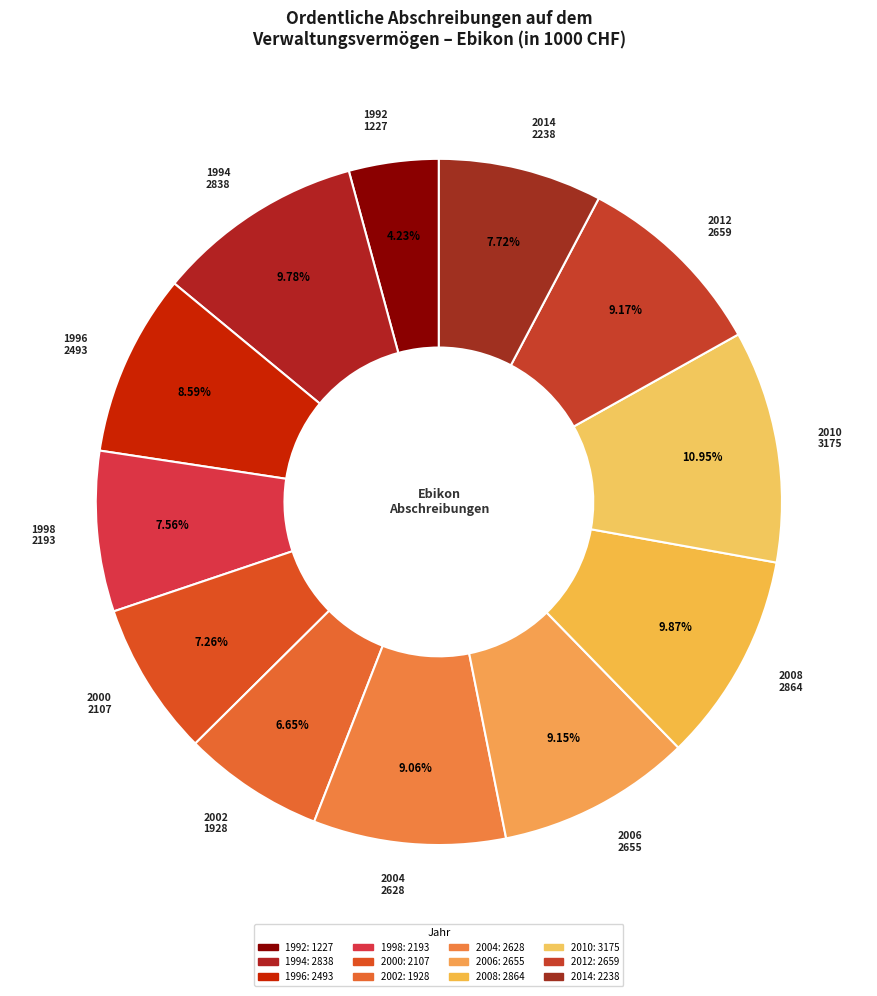

Which has a higher value, 1994 or 2000?

1994